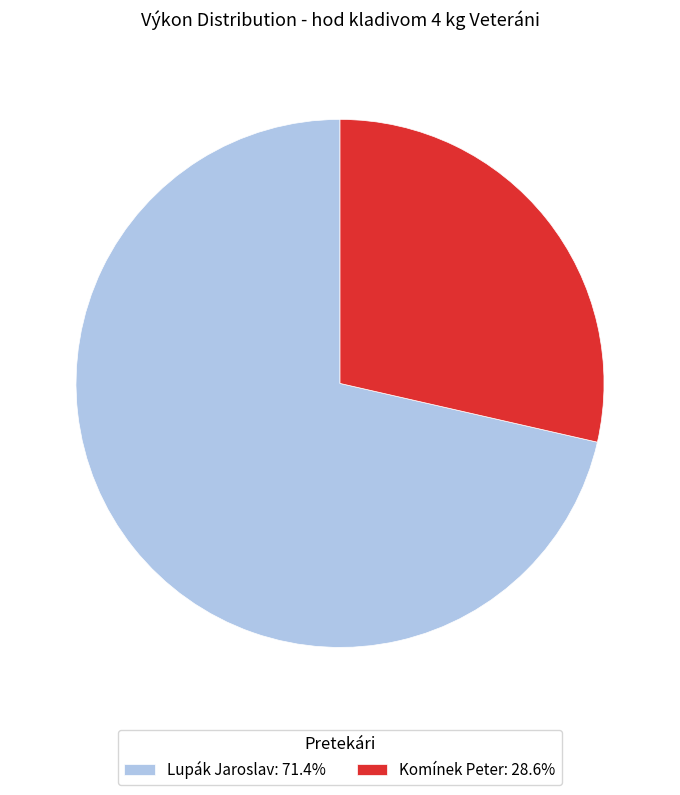

Is there a majority slice in this chart?

Yes